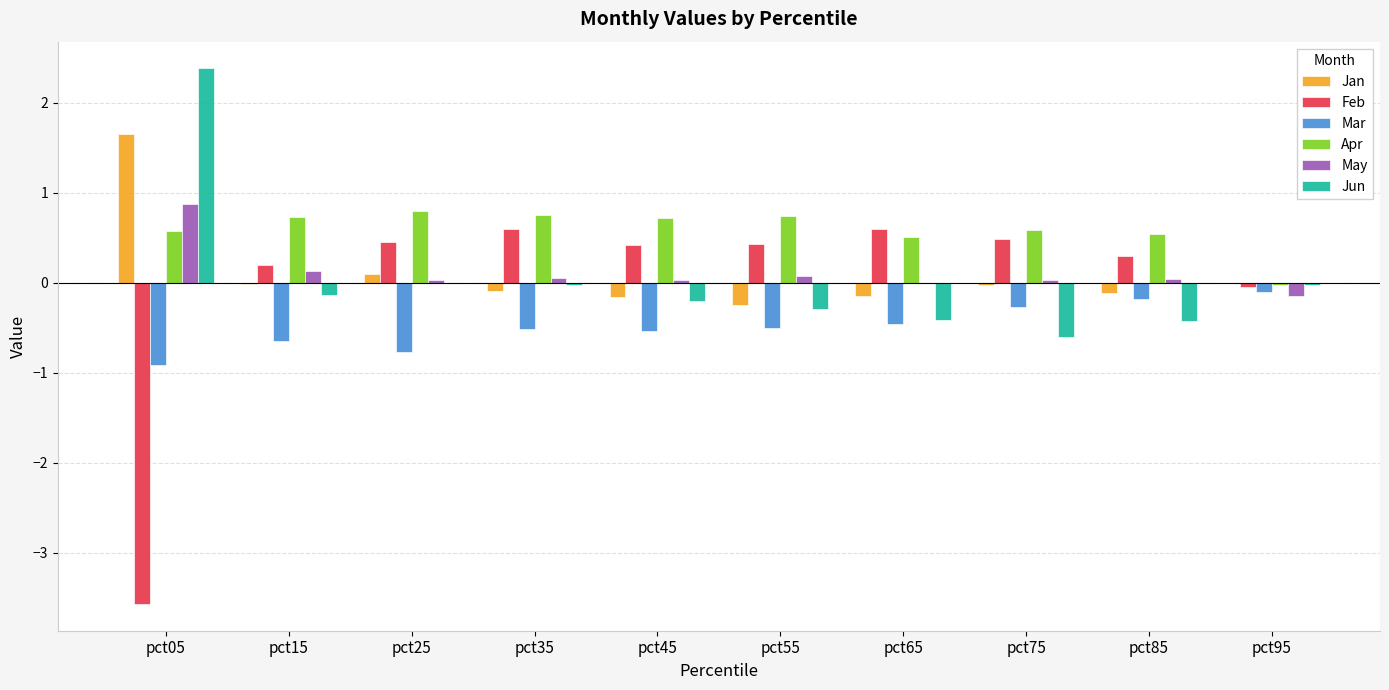

Which series changed the most between pct05 and pct35?

Feb